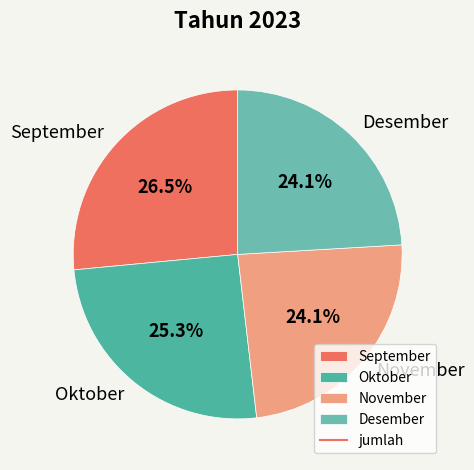

To the nearest percent, what portion does November represent?

24%